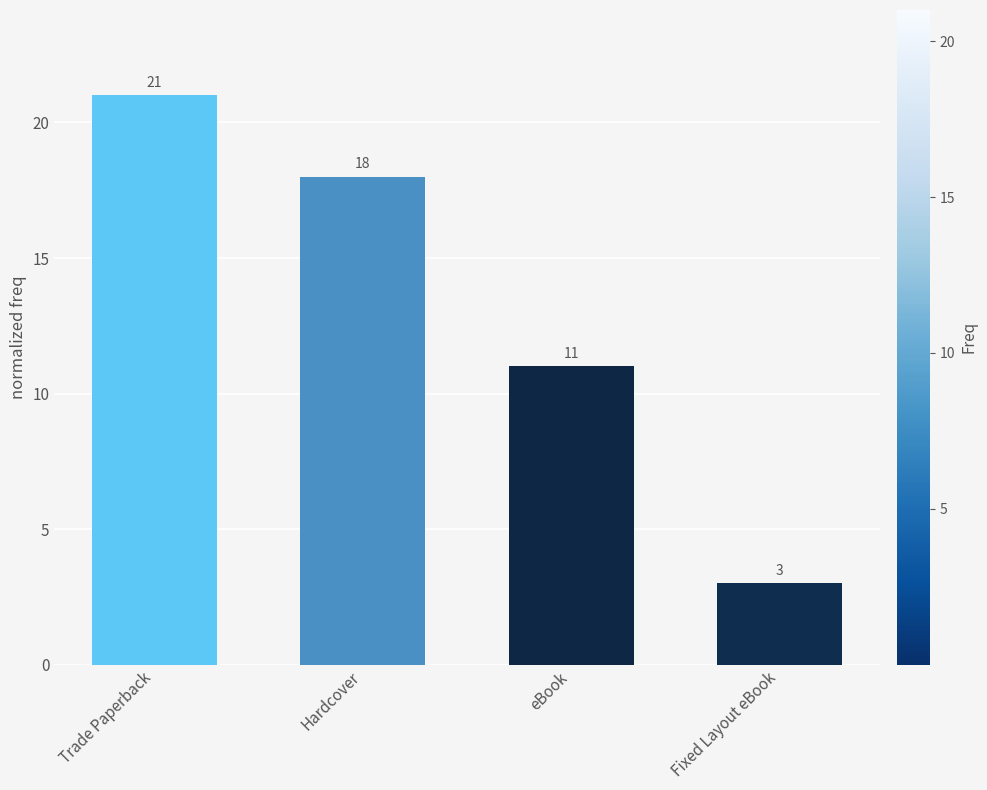

Is it true that the value at Hardcover is 18?

True